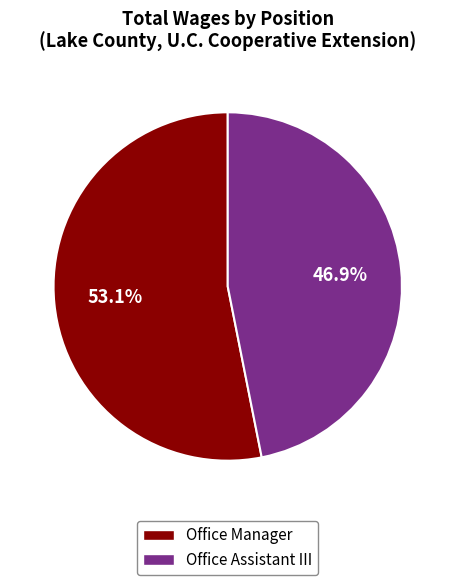

What is the ratio of the value at Office Manager to the value at Office Assistant III?

1.1